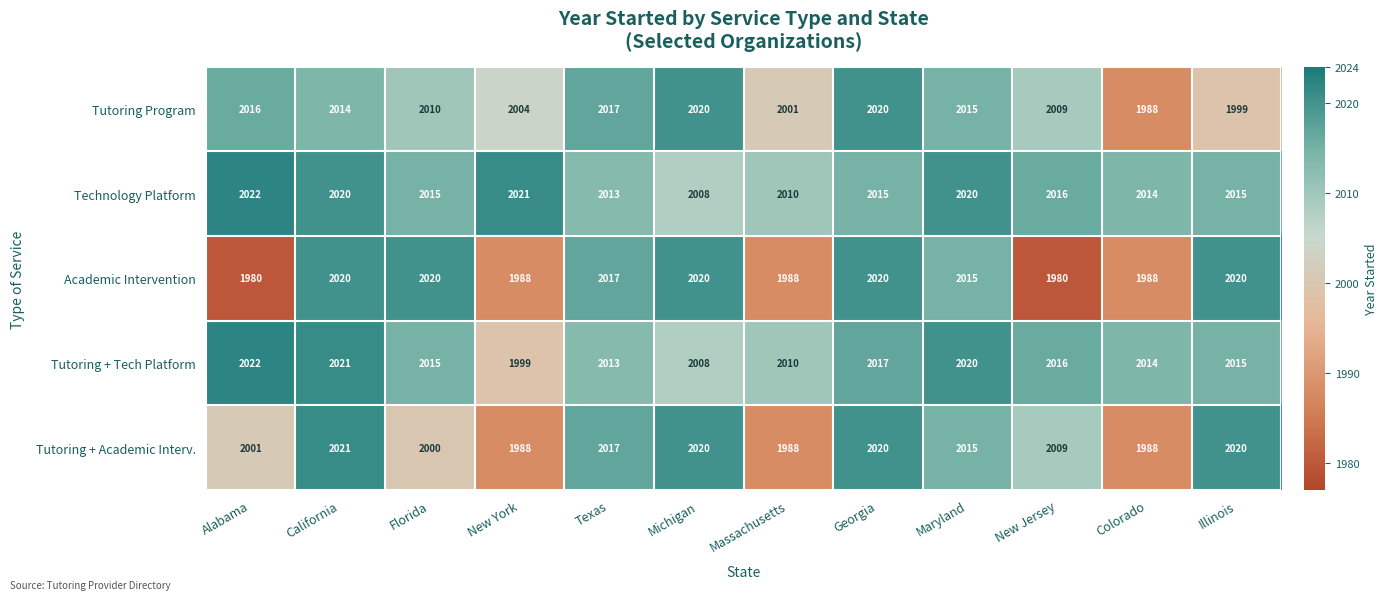

What is the greatest value displayed?

2022